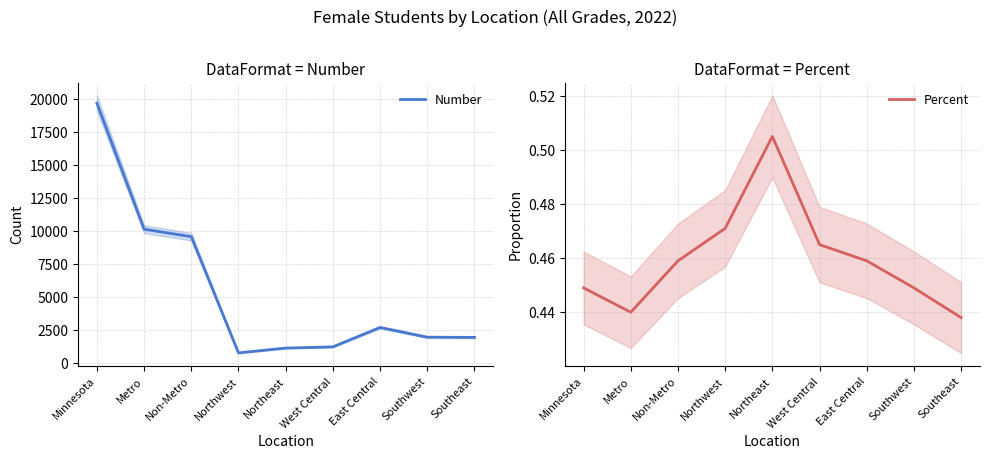

At which category is the sum across all series the highest?

Minnesota